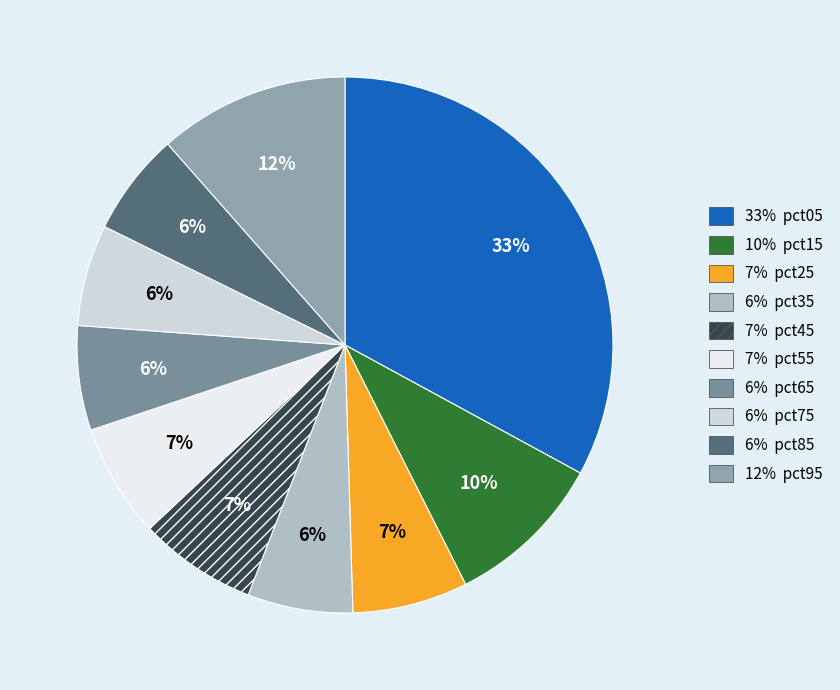

How many slices are in this pie chart?

10